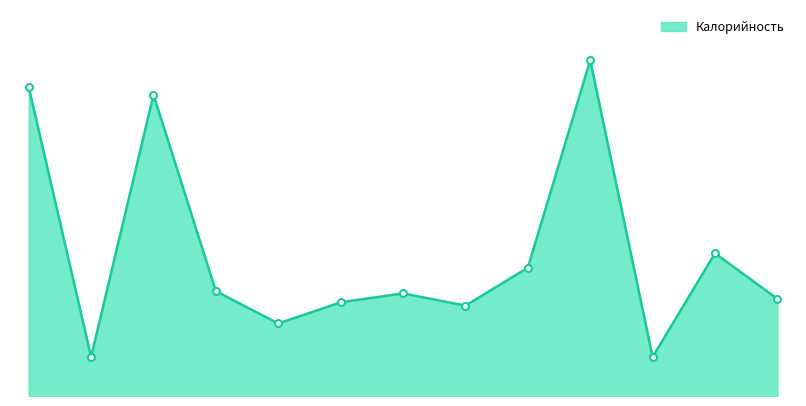

Does the chart have visible grid lines?

No